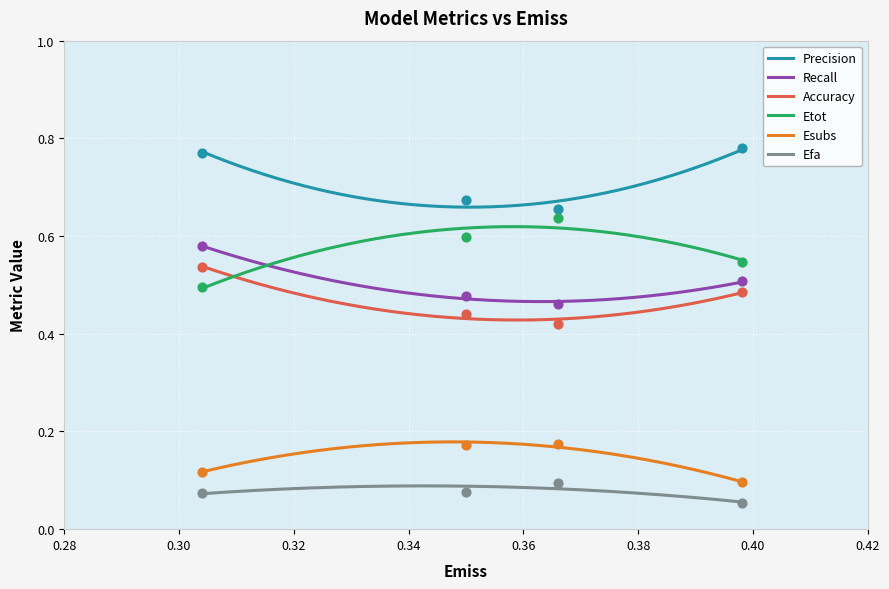

Is the value of Efa at 1 greater than the value of Precision at 2?

No